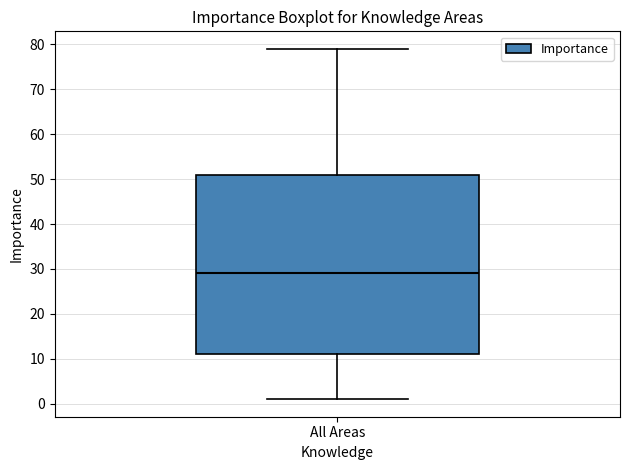

Where does the lower whisker of the box for All Areas end on the y-axis? The values are not printed on the chart, so give them approximately, as read against the axis.

1